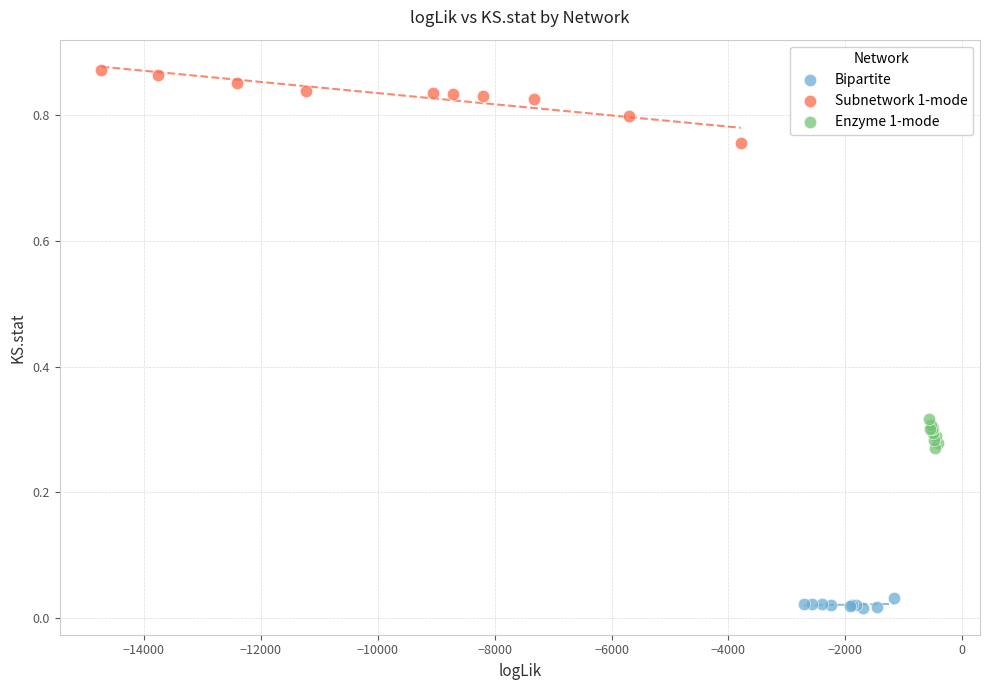

Which series reaches the minimum Y coordinate?

Bipartite